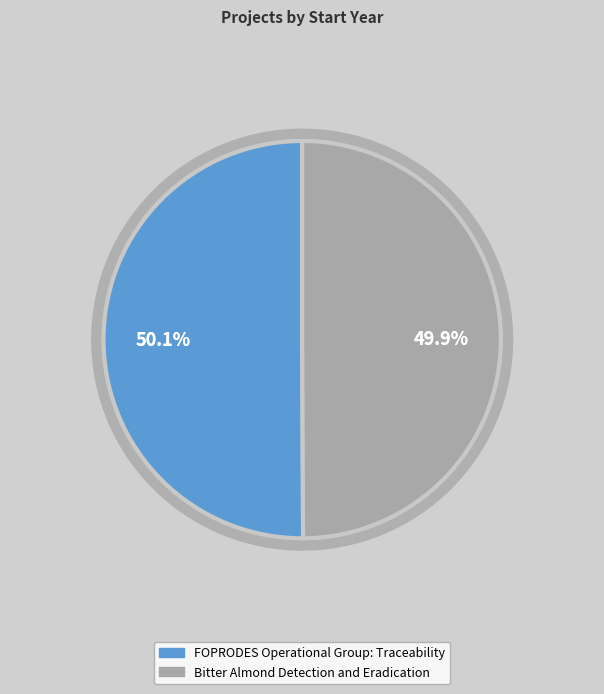

Does any single category account for the majority?

Yes